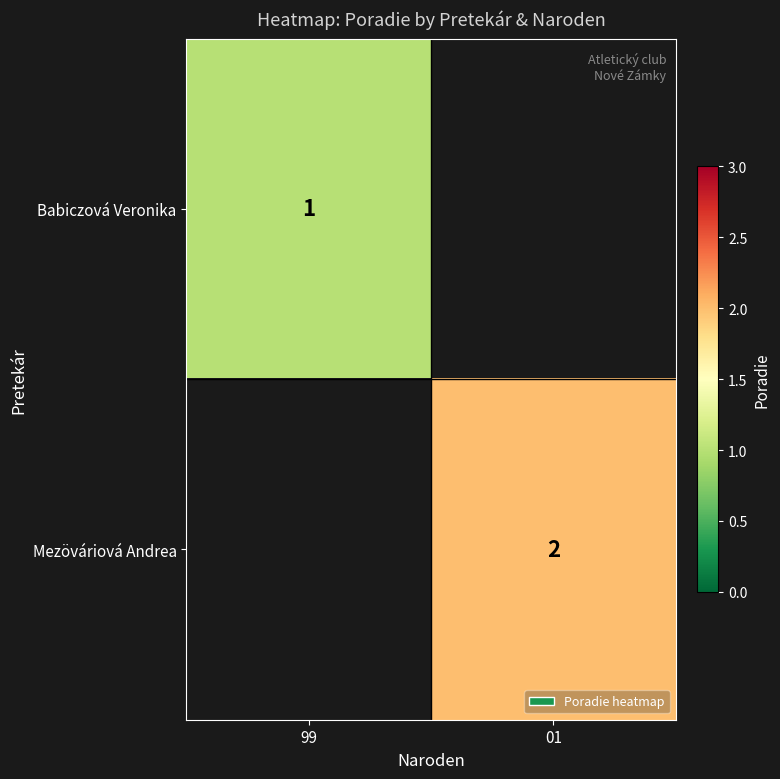

The Mezöváriová Andrea series shows 2 at 01. True or false?

True